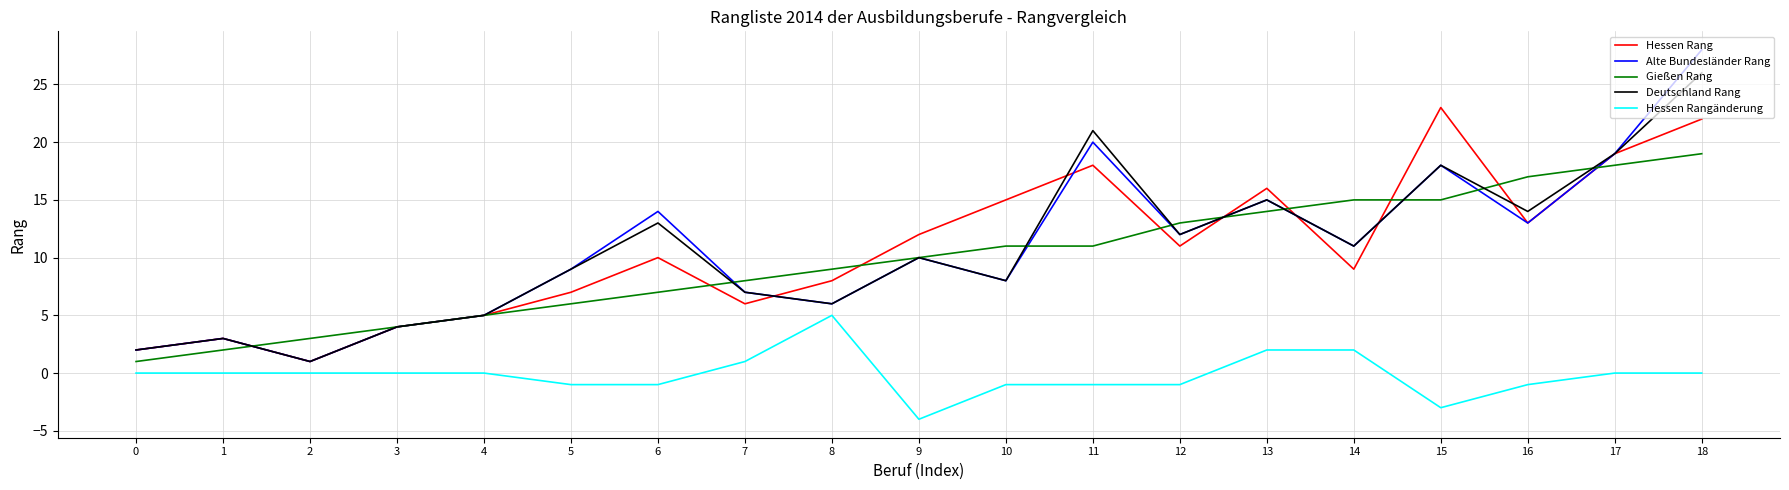

Does the chart have visible grid lines?

Yes